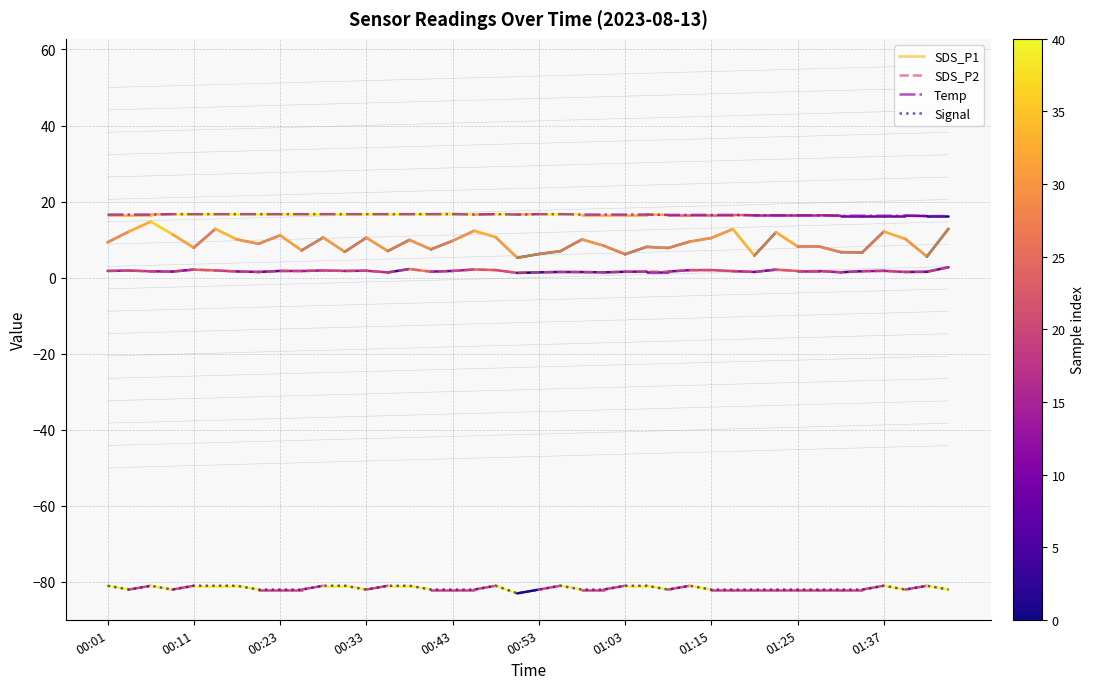

True or false: SDS_P2 and SDS_P1 intersect in this chart.

False